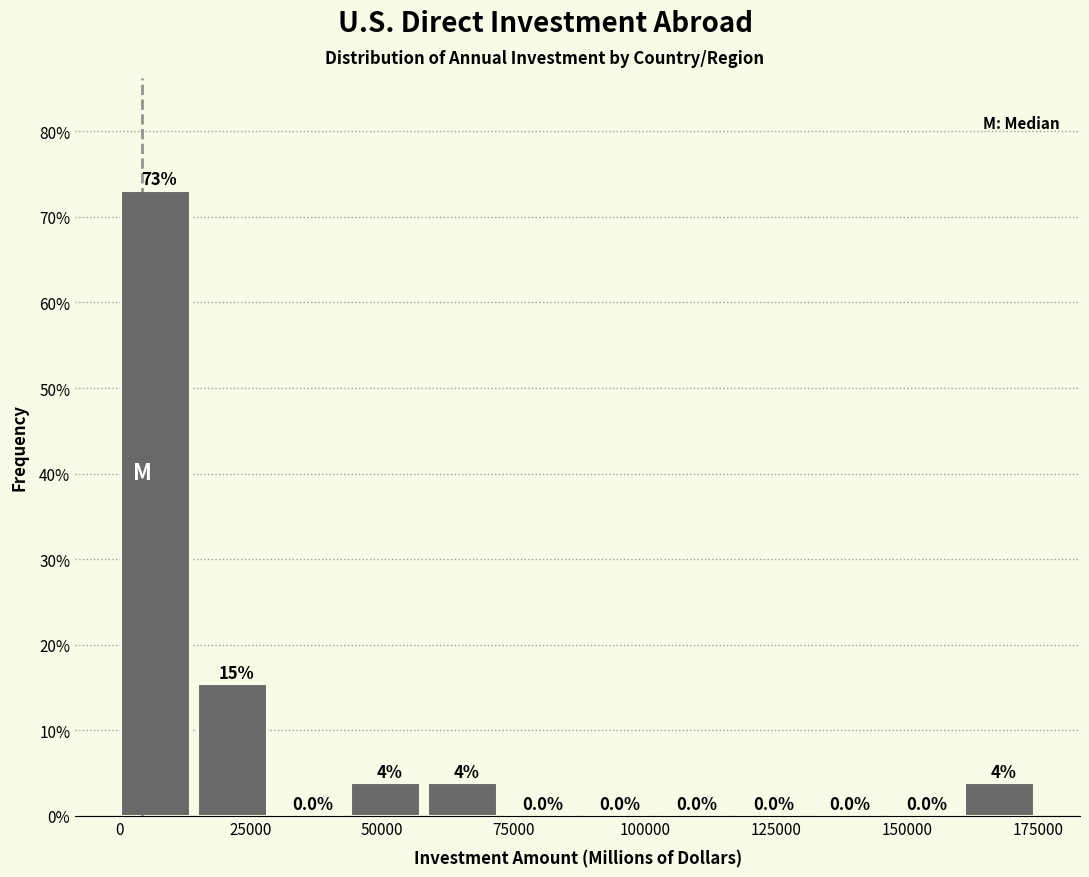

Around what value on the x-axis is the tallest bar? Give the approximate position of its centre, as read against the axis.

5000